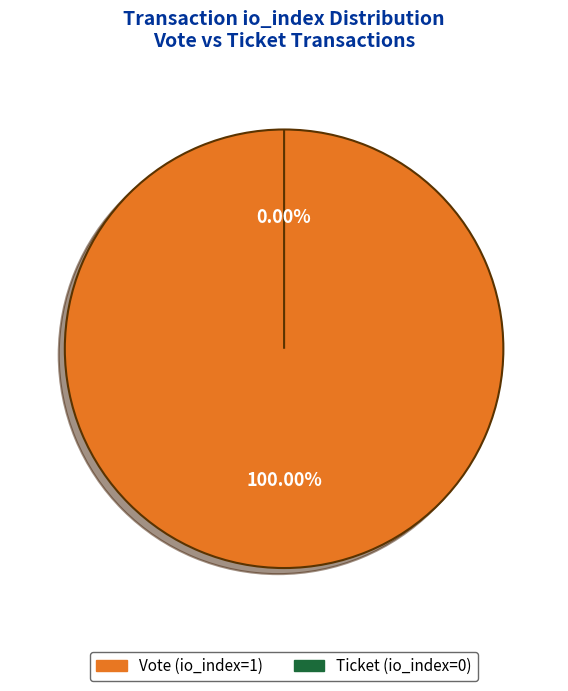

Which slice represents more than half of the pie?

Vote (io_index=1)